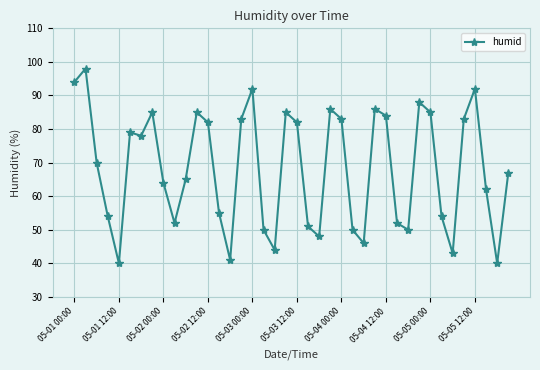

What is the value of the 37th point from the left?

92